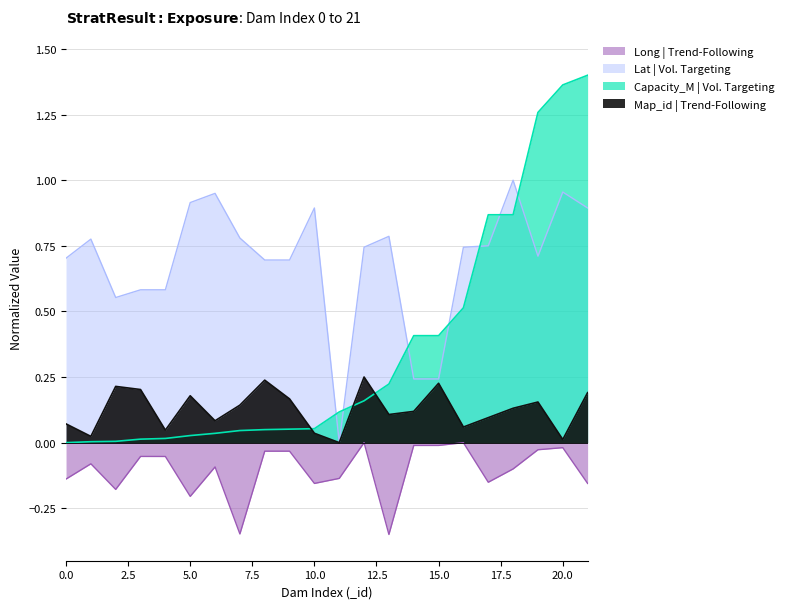

Which series has the largest total across all categories?

Lat